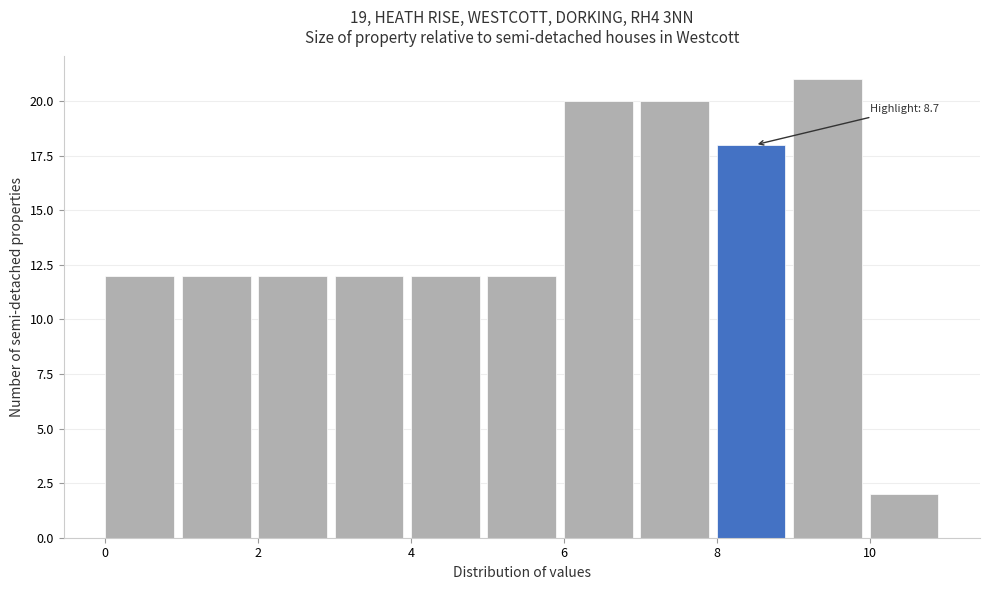

Over which range of the x-axis is the bar tallest?

9 to 10